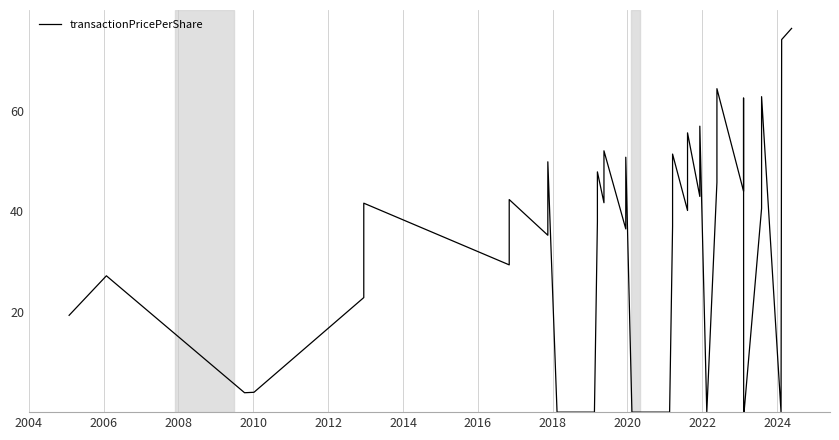

How many data points does each series have?

38